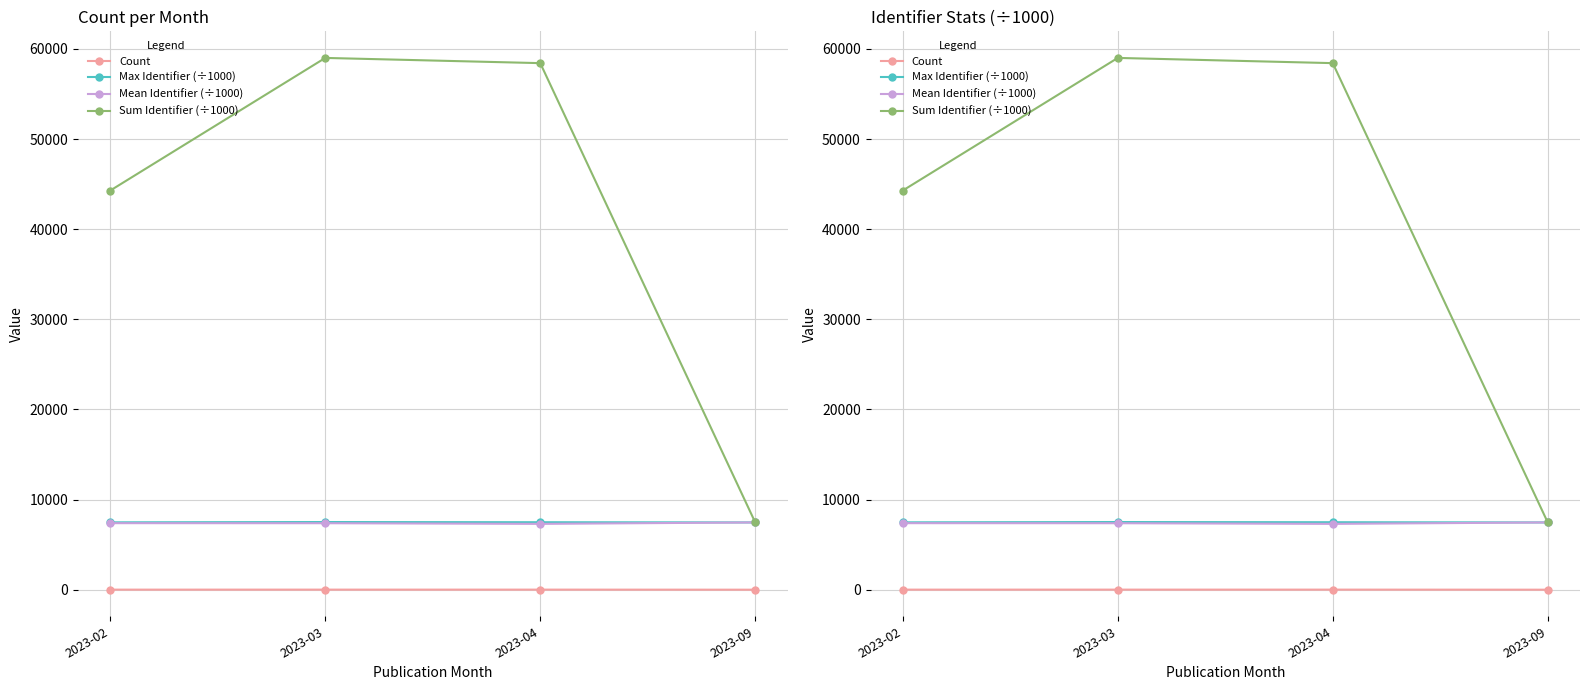

List the series in order of their peak value, lowest first.

Count, Mean Identifier (÷1000), Max Identifier (÷1000), Sum Identifier (÷1000)